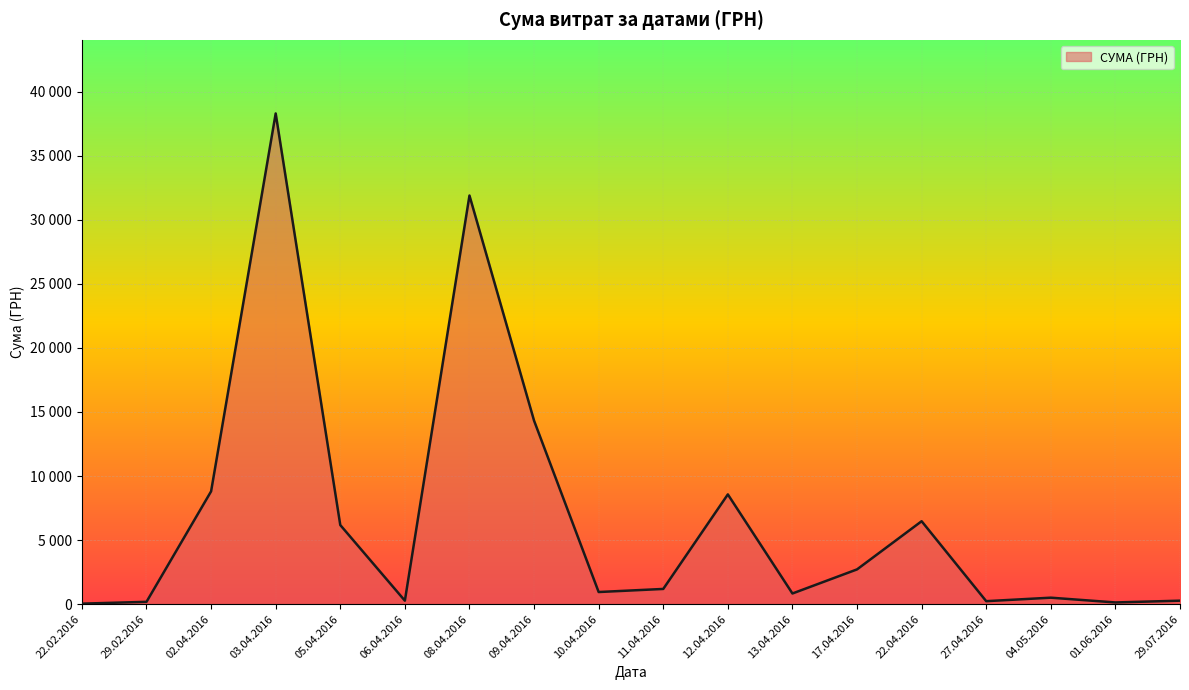

Does the chart display data point markers on the line(s)?

No